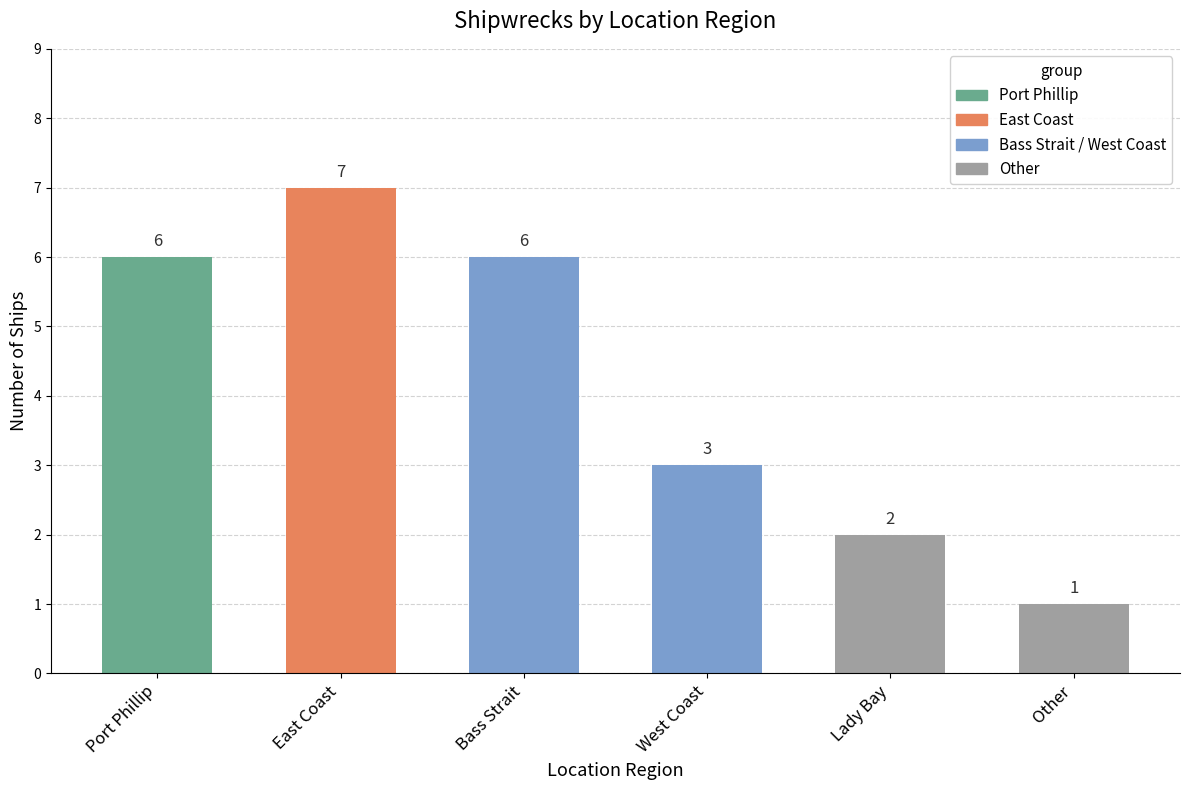

What is the average value?

4